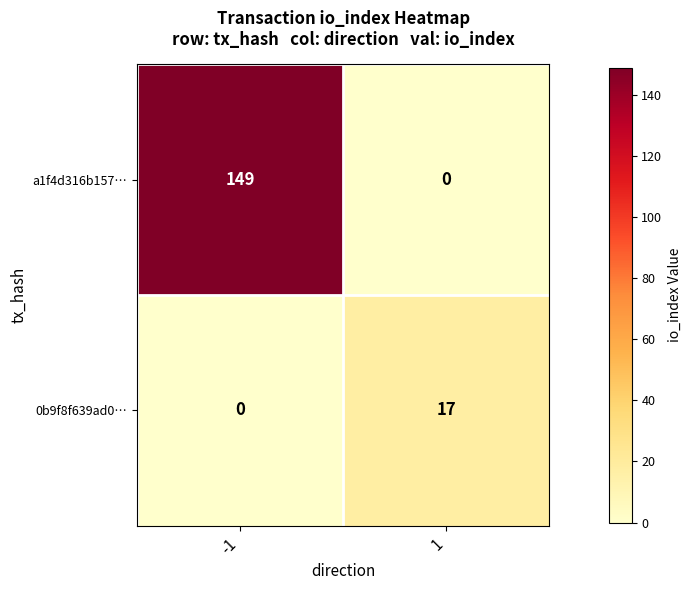

What is the sum of all 0b9f8f639ad0… values?

17